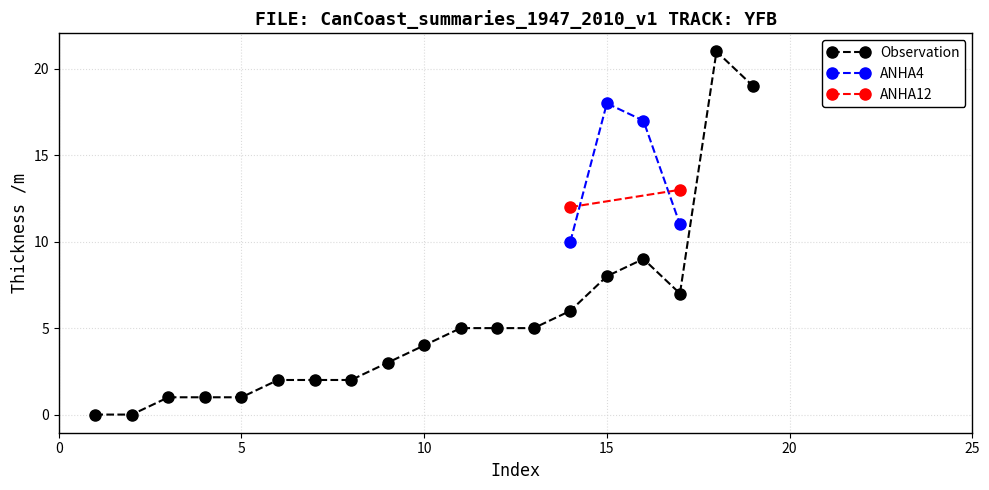

Is the value of ANHA12 at 6 greater than the value of Observation at 16?

No